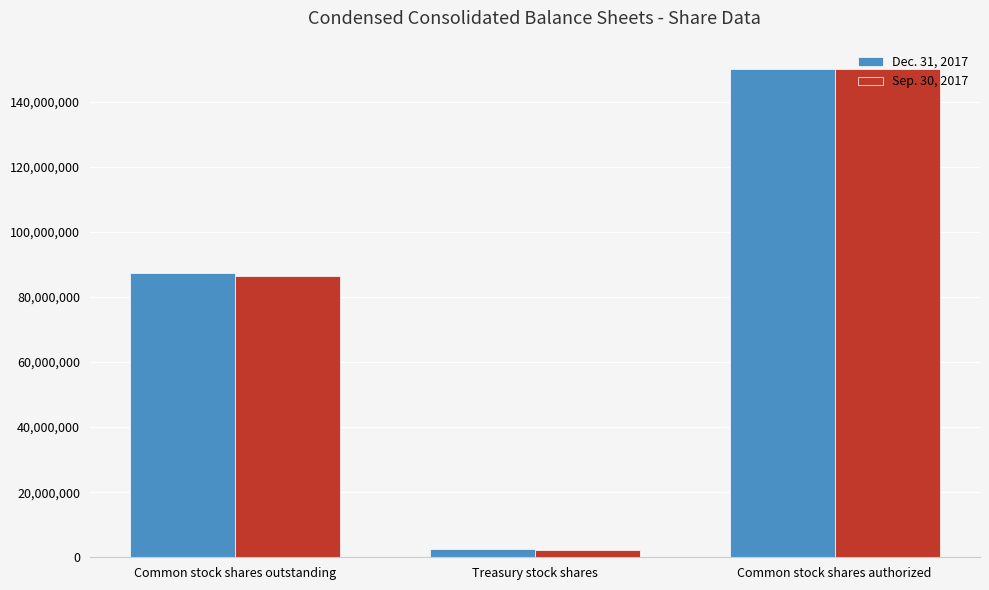

At which category does the chart reach its minimum across all series?

Treasury stock shares